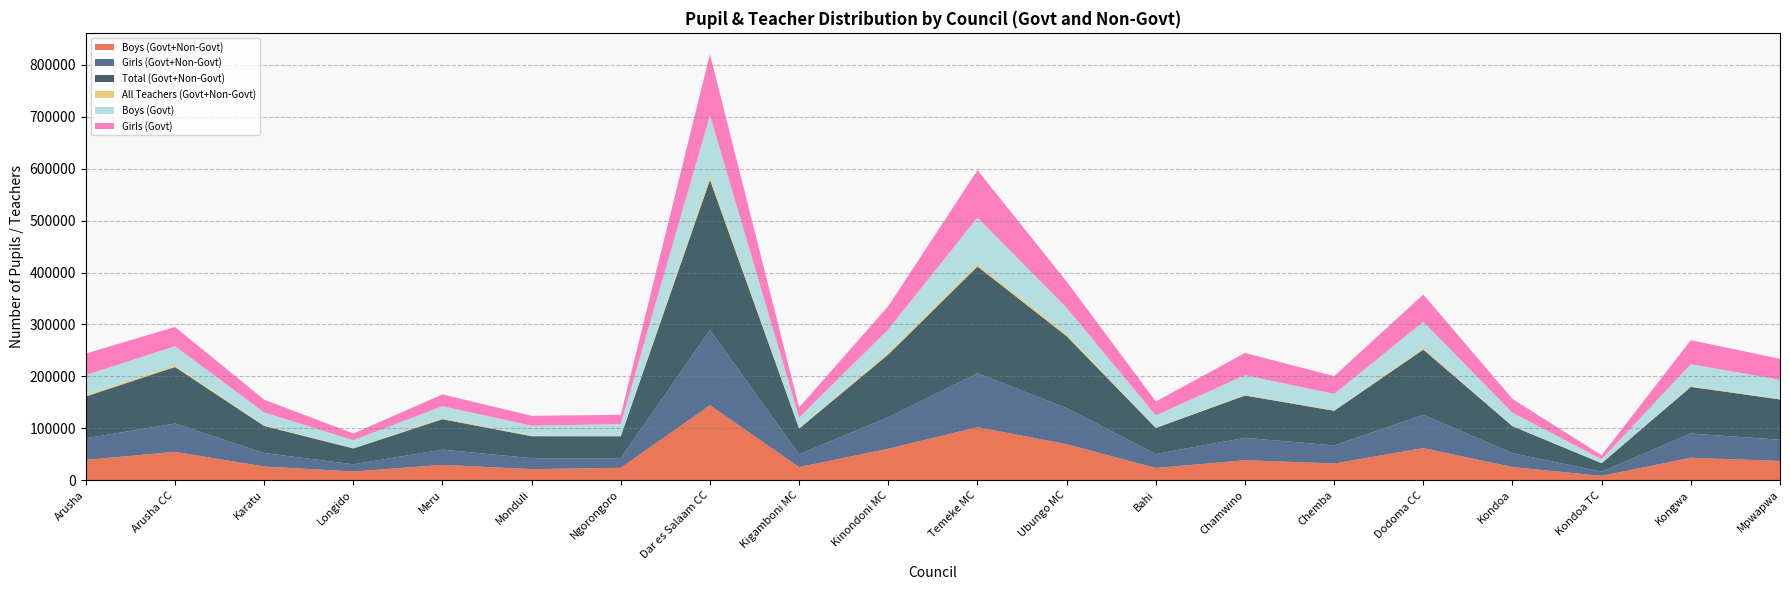

Reading right to left, what are all the values shown in this chart?

Boys (Govt+Non-Govt): Mpwapwa=36919	Kongwa=43046	Kondoa TC=8094	Kondoa=25143	Dodoma CC=61646	Chemba=31992	Chamwino=38287	Bahi=23428	Ubungo MC=69212	Temeke MC=101943	Kinondoni MC=60478	Kigamboni MC=25046	Dar es Salaam CC=144167	Ngorongoro=23662	Monduli=21130	Meru=29334	Longido=16576	Karatu=26213	Arusha CC=54464	Arusha=38972
Girls (Govt+Non-Govt): Mpwapwa=40816	Kongwa=46792	Kondoa TC=8182	Kondoa=26781	Dodoma CC=64123	Chemba=34817	Chamwino=43228	Bahi=26841	Ubungo MC=69477	Temeke MC=103871	Kinondoni MC=60572	Kigamboni MC=24649	Dar es Salaam CC=145128	Ngorongoro=18610	Monduli=21163	Meru=29352	Longido=13931	Karatu=26004	Arusha CC=54503	Arusha=41620
Total (Govt+Non-Govt): Mpwapwa=77735	Kongwa=89838	Kondoa TC=16276	Kondoa=51924	Dodoma CC=125769	Chemba=66809	Chamwino=81515	Bahi=50269	Ubungo MC=138689	Temeke MC=205814	Kinondoni MC=121050	Kigamboni MC=49695	Dar es Salaam CC=289295	Ngorongoro=42272	Monduli=42293	Meru=58686	Longido=30507	Karatu=52217	Arusha CC=108967	Arusha=80592
All Teachers (Govt+Non-Govt): Mpwapwa=1130	Kongwa=1219	Kondoa TC=370	Kondoa=743	Dodoma CC=2966	Chemba=834	Chamwino=1242	Bahi=689	Ubungo MC=3946	Temeke MC=4179	Kinondoni MC=3472	Kigamboni MC=1303	Dar es Salaam CC=6617	Ngorongoro=759	Monduli=907	Meru=1993	Longido=606	Karatu=1220	Arusha CC=3035	Arusha=2133
Boys (Govt): Mpwapwa=36579	Kongwa=42546	Kondoa TC=7469	Kondoa=25060	Dodoma CC=50520	Chemba=31579	Chamwino=37891	Bahi=23428	Ubungo MC=50701	Temeke MC=90013	Kinondoni MC=44955	Kigamboni MC=19918	Dar es Salaam CC=117615	Ngorongoro=22792	Monduli=19339	Meru=23011	Longido=15335	Karatu=24840	Arusha CC=37118	Arusha=38972
Girls (Govt): Mpwapwa=40486	Kongwa=46309	Kondoa TC=7547	Kondoa=26696	Dodoma CC=52568	Chemba=34348	Chamwino=42867	Bahi=26841	Ubungo MC=50633	Temeke MC=91491	Kinondoni MC=44761	Kigamboni MC=19432	Dar es Salaam CC=118053	Ngorongoro=17762	Monduli=19095	Meru=22792	Longido=12837	Karatu=24621	Arusha CC=36988	Arusha=41620